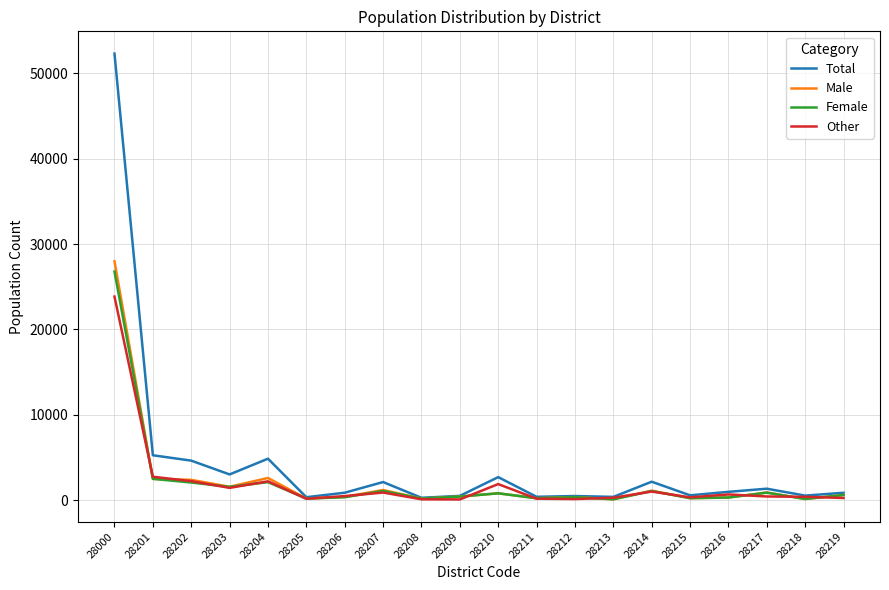

Does the chart have visible grid lines?

Yes